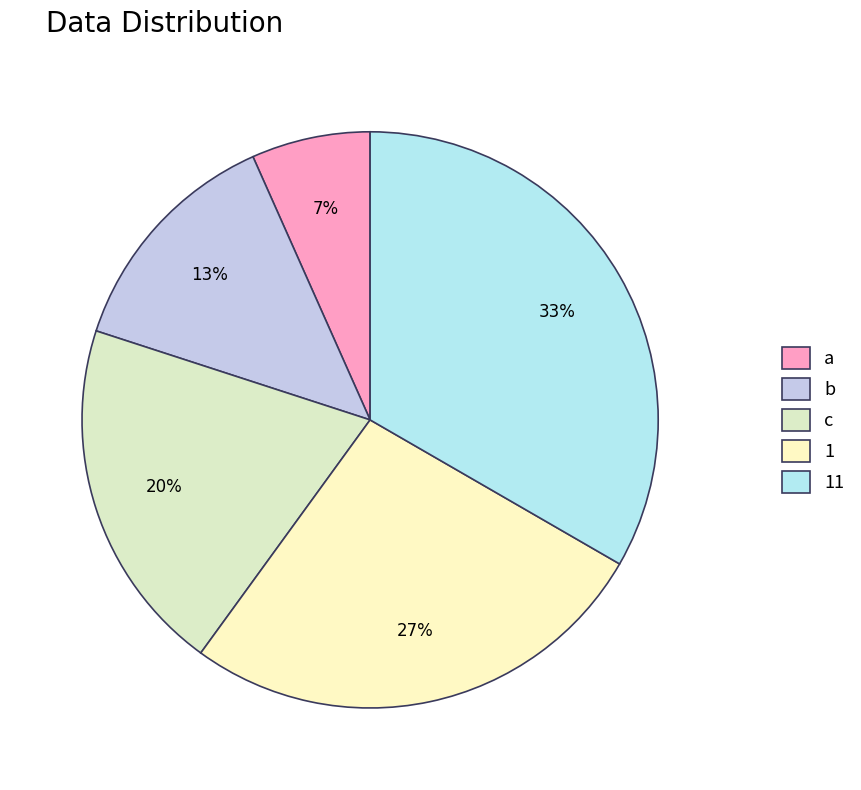

What percentage is NOT represented by a?

93.3%